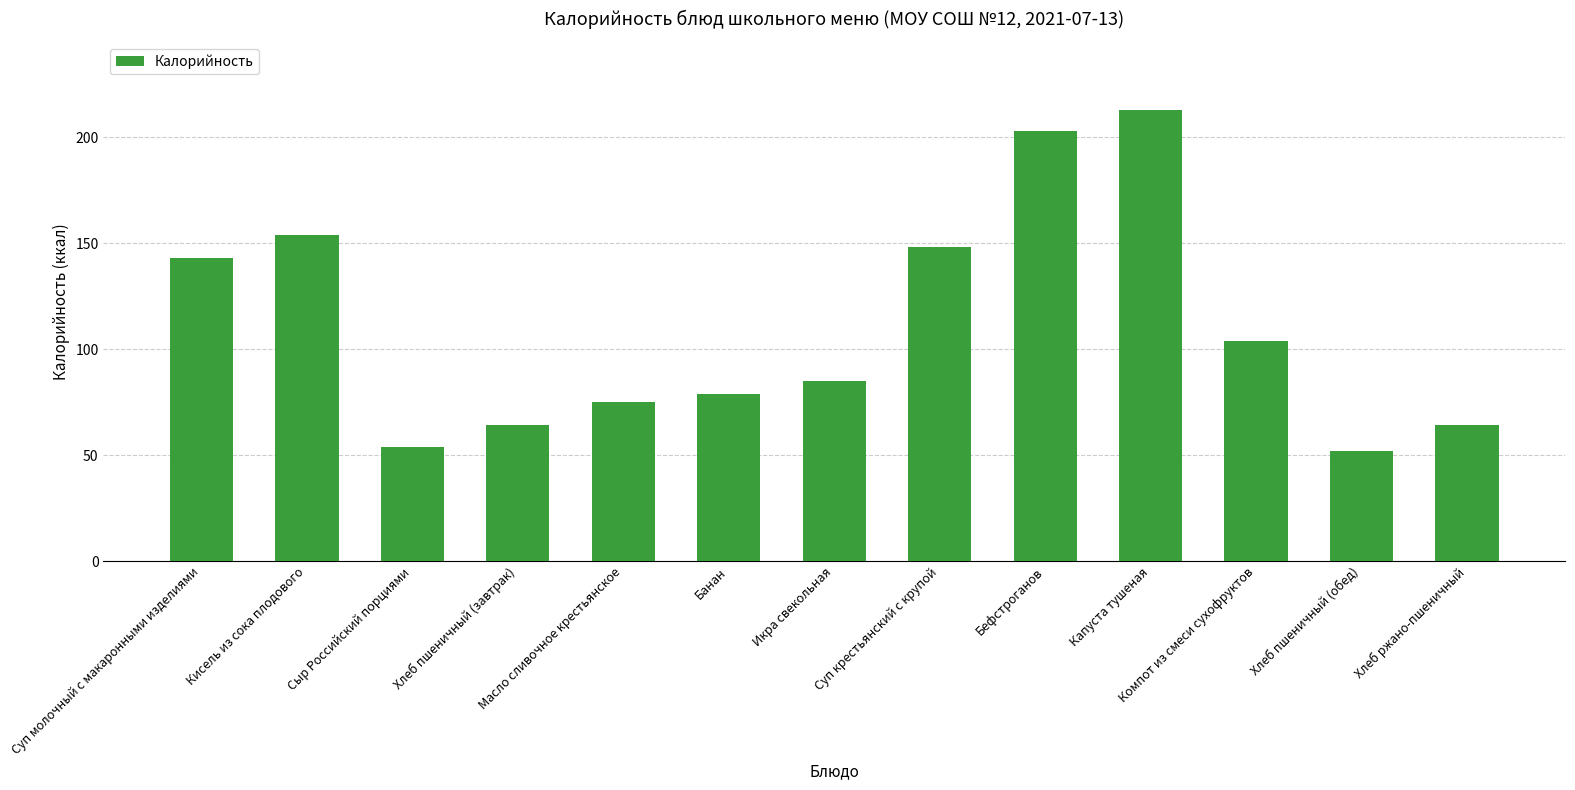

Does the chart contain any negative values?

No